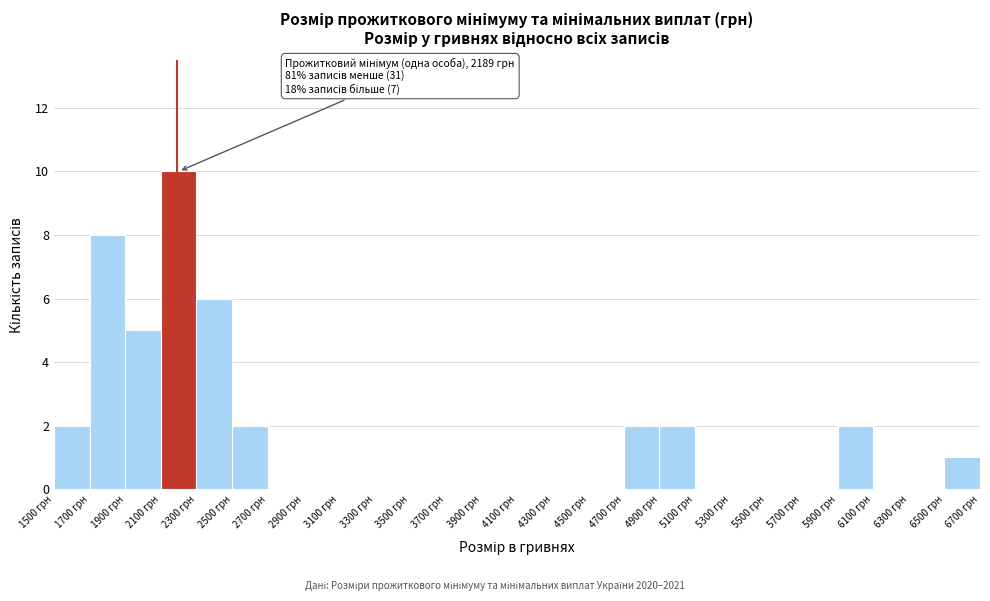

Over which range of the x-axis is the bar tallest?

2100 to 2300